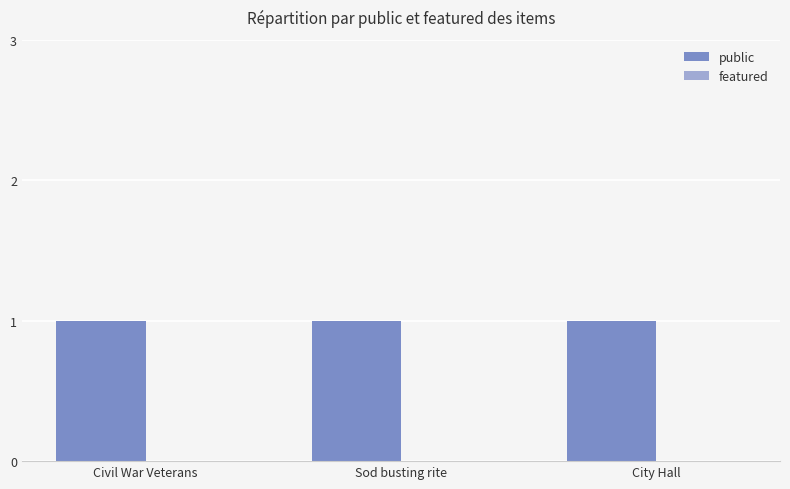

What are all the series names shown in the legend?

public, featured